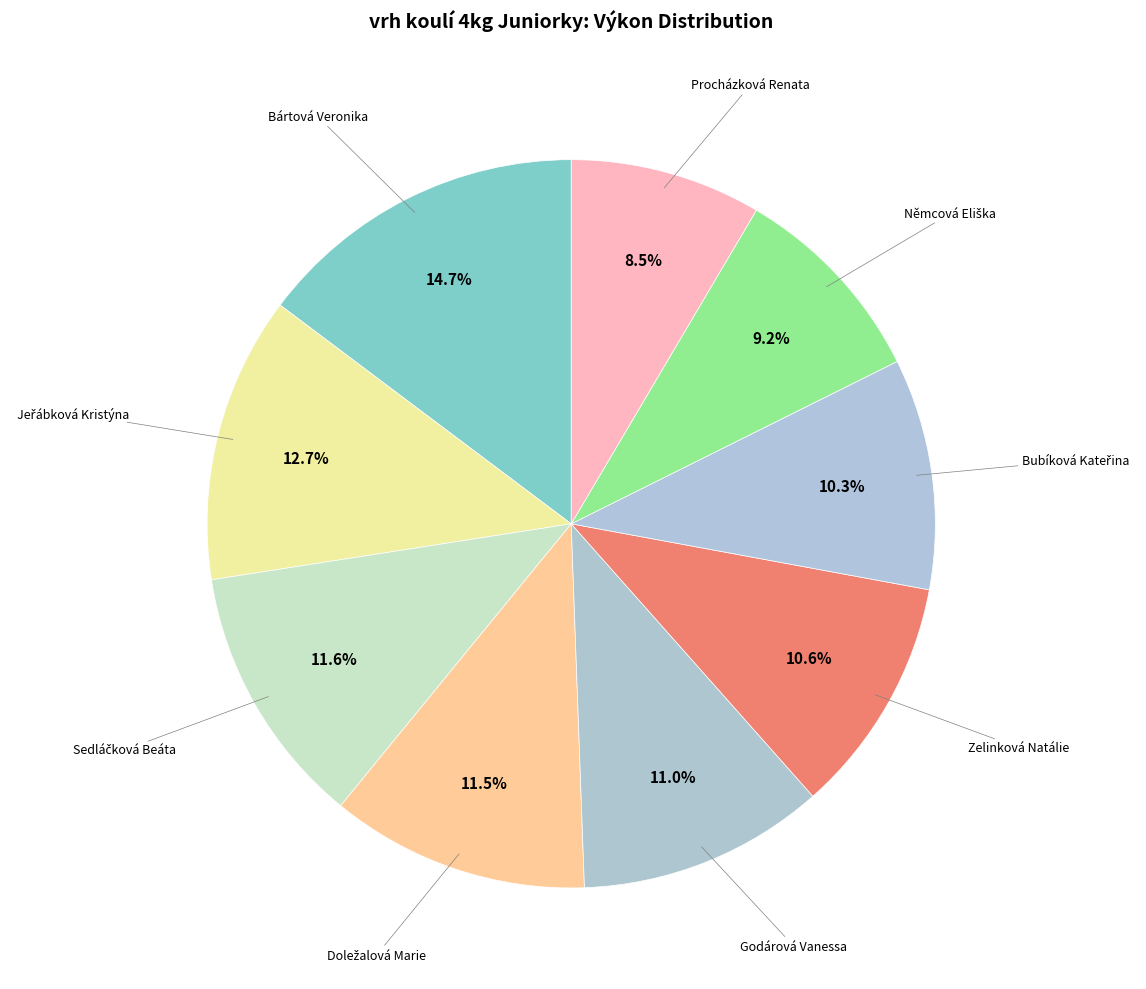

How many slices are in this pie chart?

9